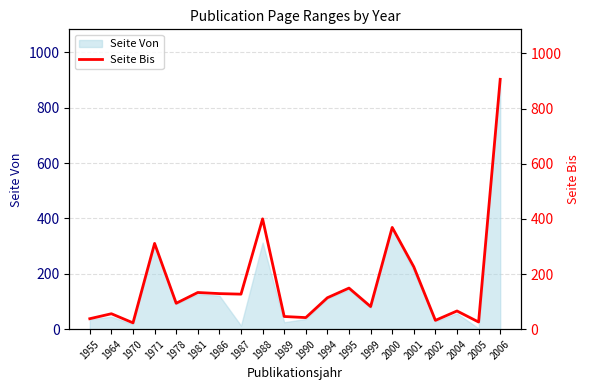

How many values exceed 114?

9